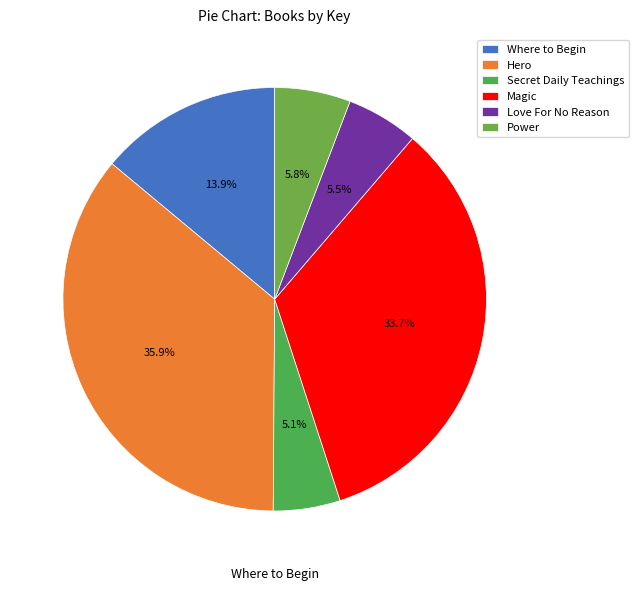

Approximately how many times larger is the value at Secret Daily Teachings compared to Love For No Reason?

0.9